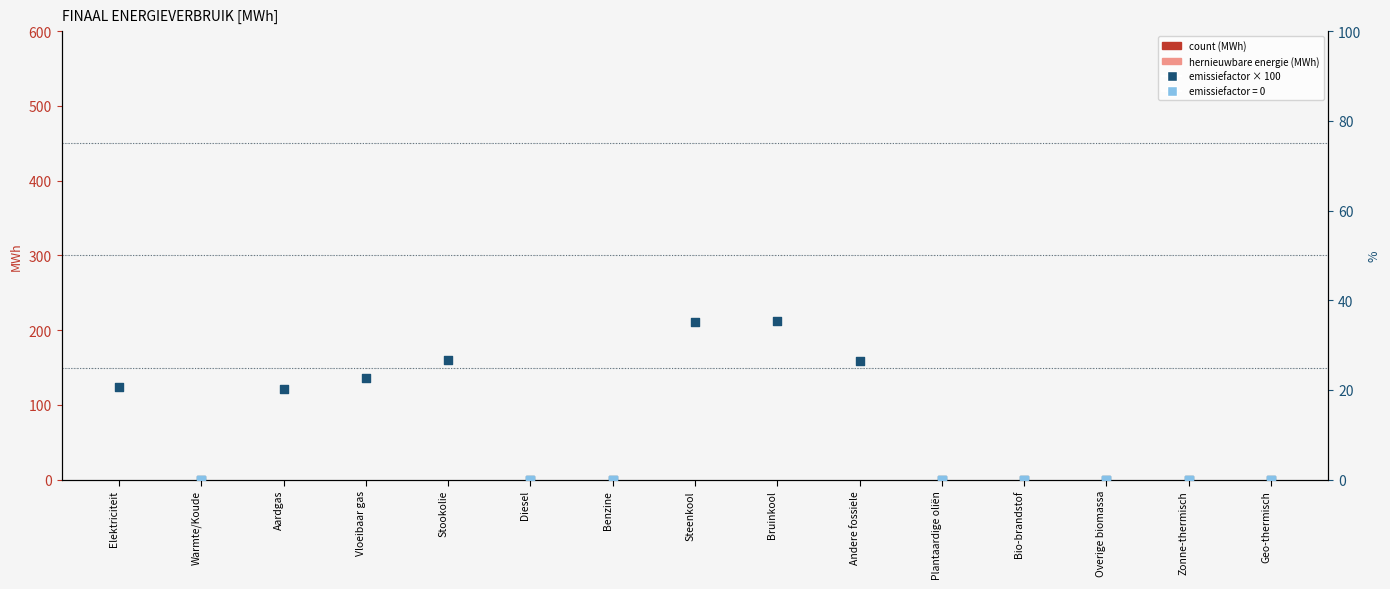

Which series reaches the minimum Y coordinate?

count (MWh)